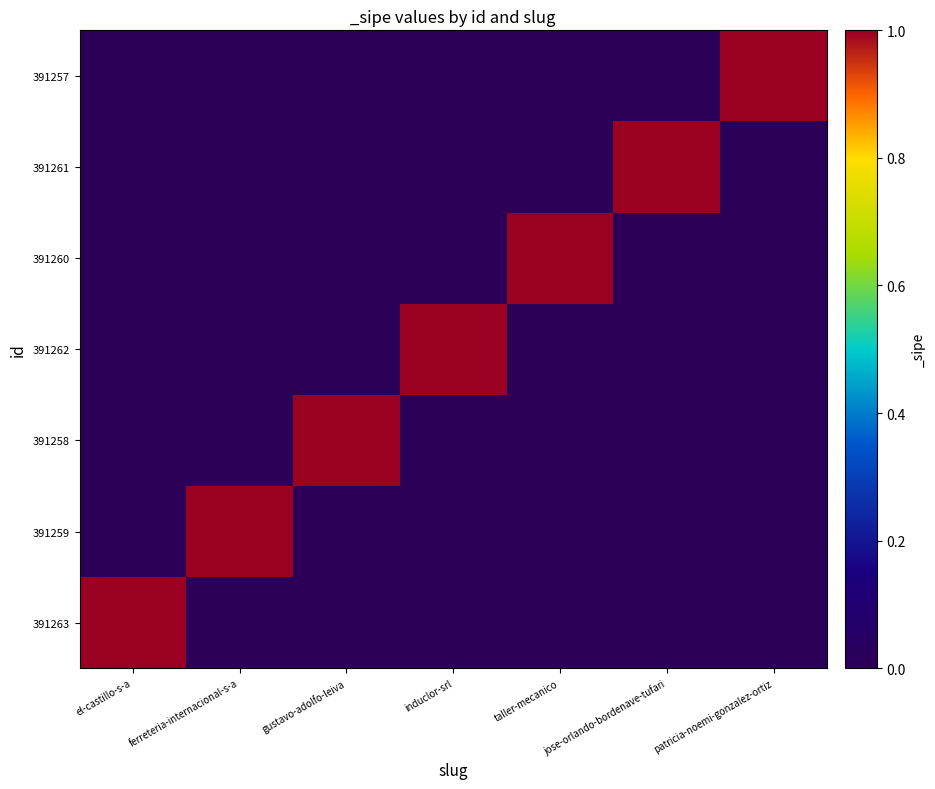

Which series has the largest total across all categories?

391263